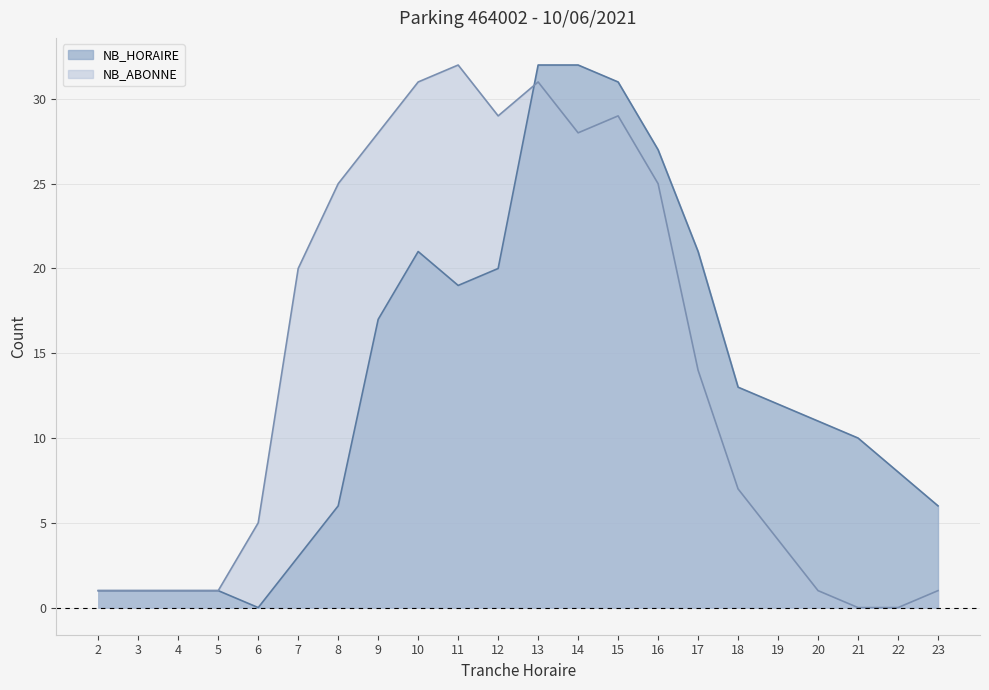

True or false: NB_ABONNE has more than 1 interior local peaks.

True